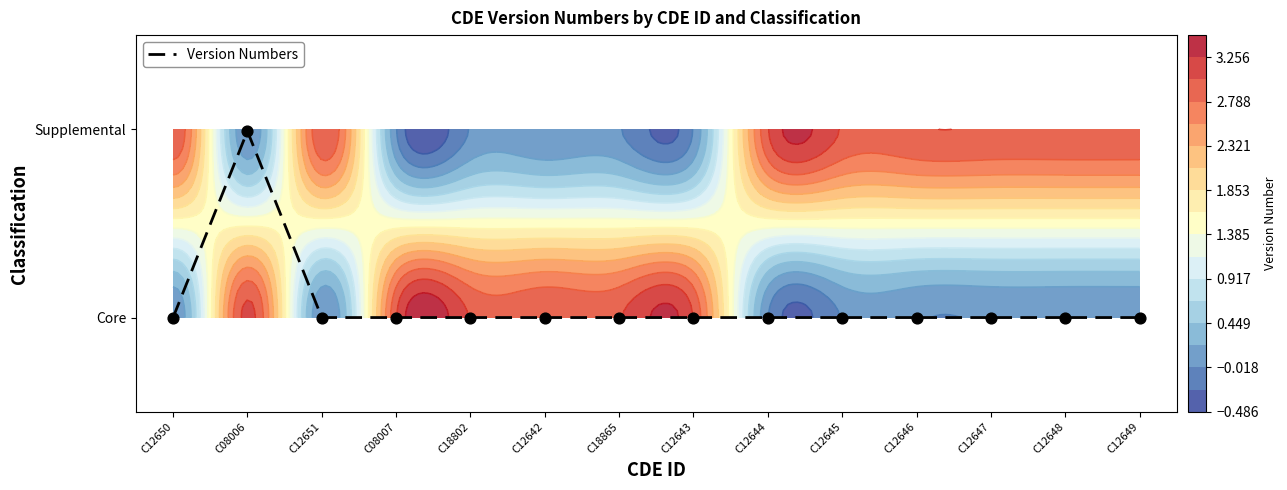

Reading left to right, list all the values displayed in this chart.

0.0	1.0	0.0	0.0	0.0	0.0	0.0	0.0	0.0	0.0	0.0	0.0	0.0	0.0